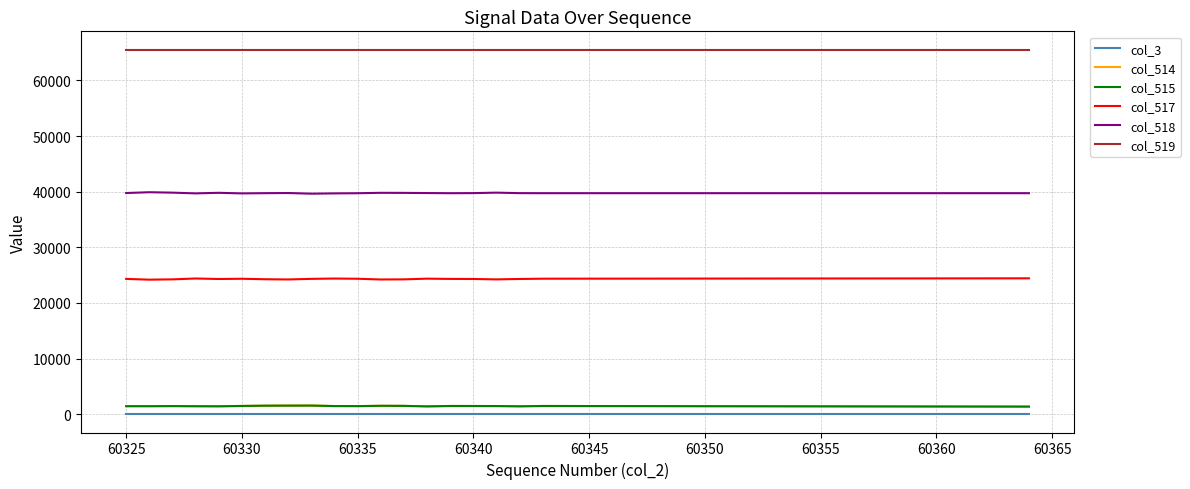

At how many categories does at least one series exceed 21960?

20